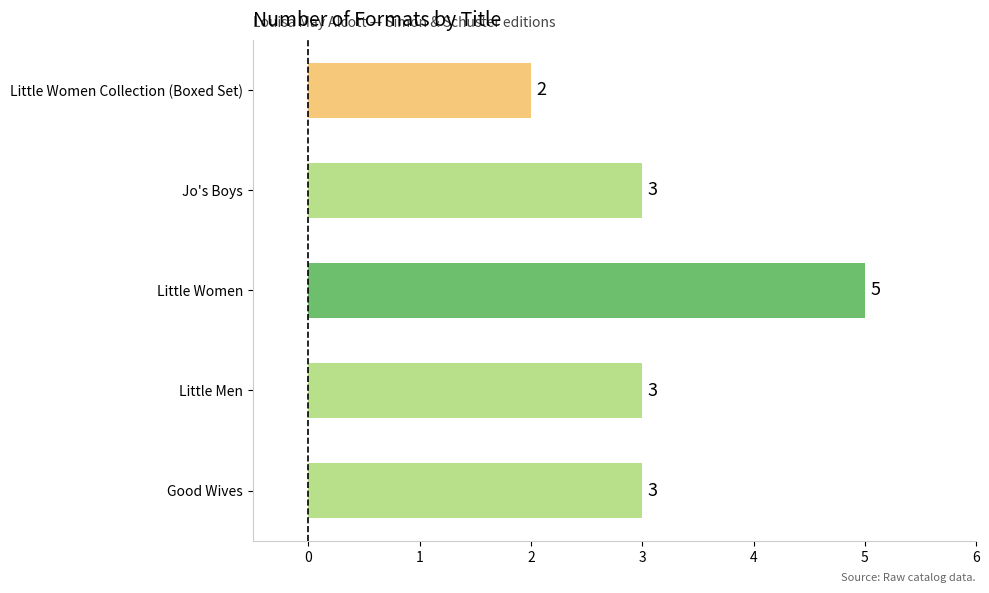

Which category has the lowest value across all series?

Little Women Collection (Boxed Set)